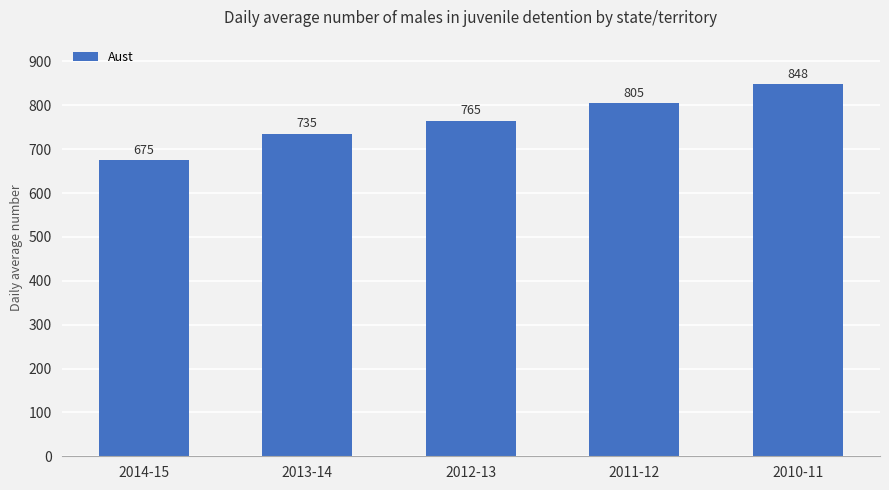

Reading left to right, list all the values displayed in this chart.

675	735	765	805	848